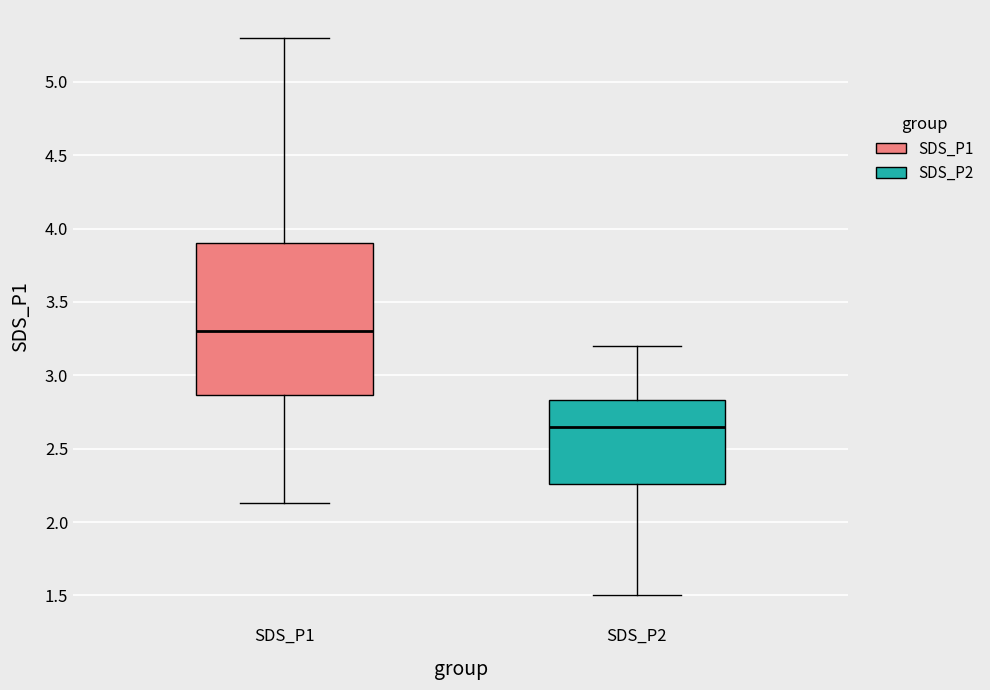

Comparing the boxes themselves (not the whiskers), which one is the tallest?

SDS_P1